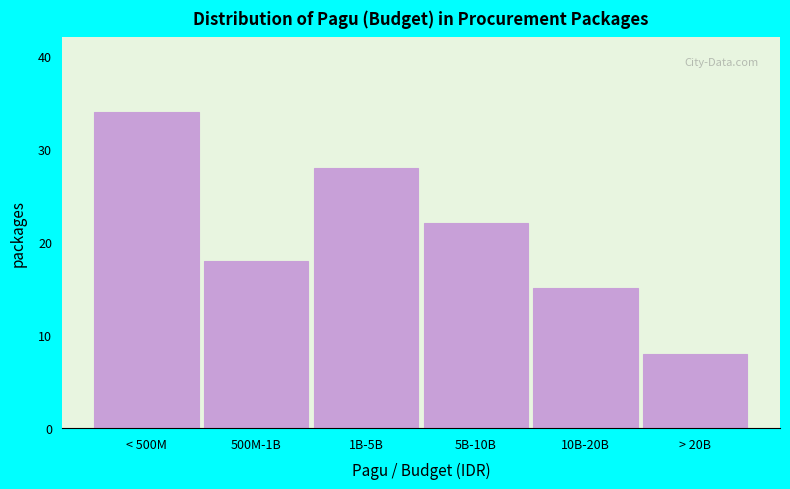

Reading right to left, extract all data points from this chart.

8	15	22	28	18	34